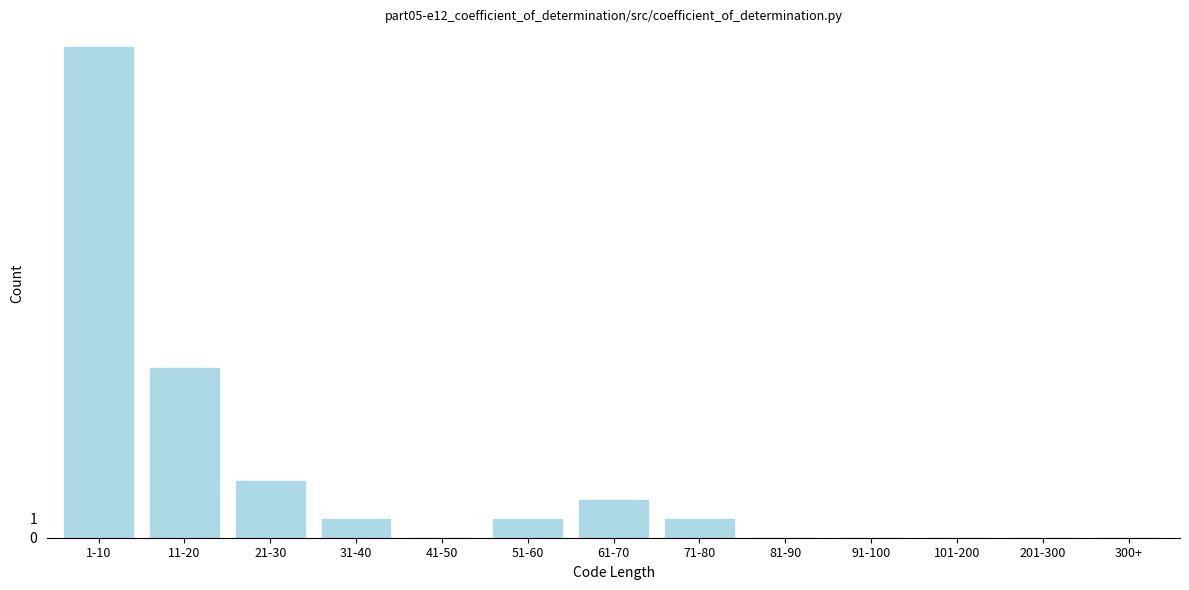

Reading left to right, transcribe all the data shown in this chart.

1-10=26	11-20=9	21-30=3	31-40=1	41-50=0	51-60=1	61-70=2	71-80=1	81-90=0	91-100=0	101-200=0	201-300=0	300+=0